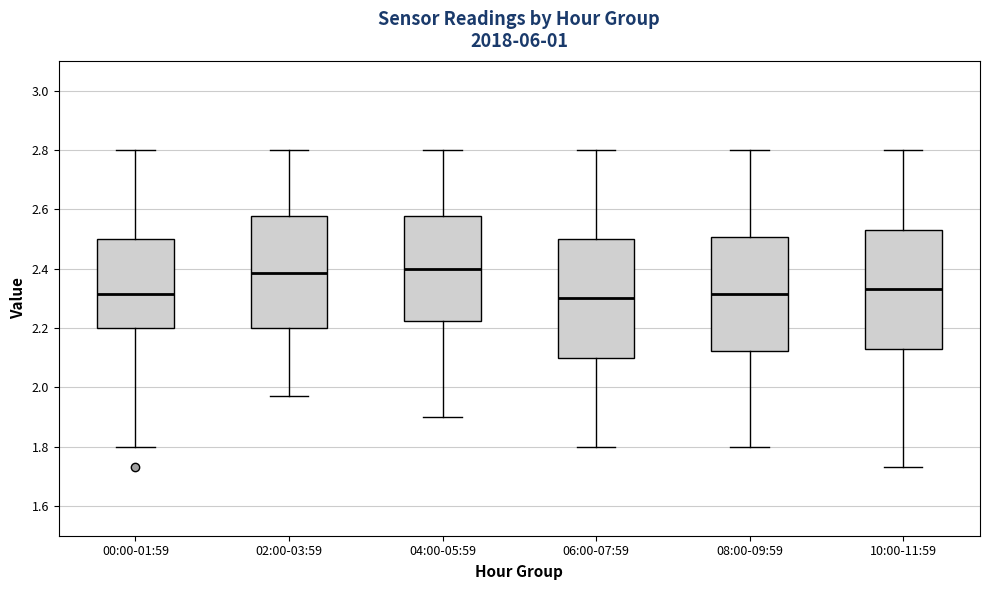

Reading left to right, transcribe this box plot: for each box, give where its median line is, the range the box spans, and where its two whiskers end, as read against the y-axis. The values are not printed on the chart, so give them approximately, as read against the axis.

00:00-01:59: median 2.32, box 2.20 to 2.50, whiskers 1.80 to 2.80
02:00-03:59: median 2.38, box 2.20 to 2.58, whiskers 1.98 to 2.80
04:00-05:59: median 2.40, box 2.22 to 2.58, whiskers 1.90 to 2.80
06:00-07:59: median 2.30, box 2.10 to 2.50, whiskers 1.80 to 2.80
08:00-09:59: median 2.32, box 2.12 to 2.50, whiskers 1.80 to 2.80
10:00-11:59: median 2.34, box 2.14 to 2.54, whiskers 1.74 to 2.80